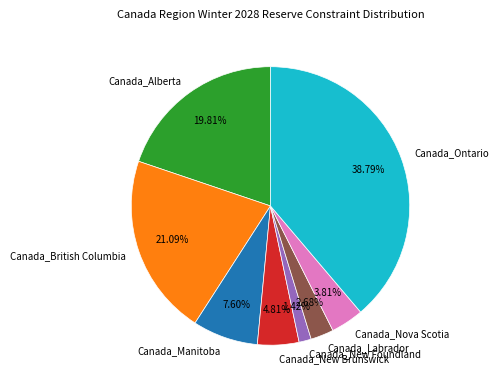

Approximately how many times larger is the value at Canada_New Brunswick compared to Canada_New Foundland?

3.4